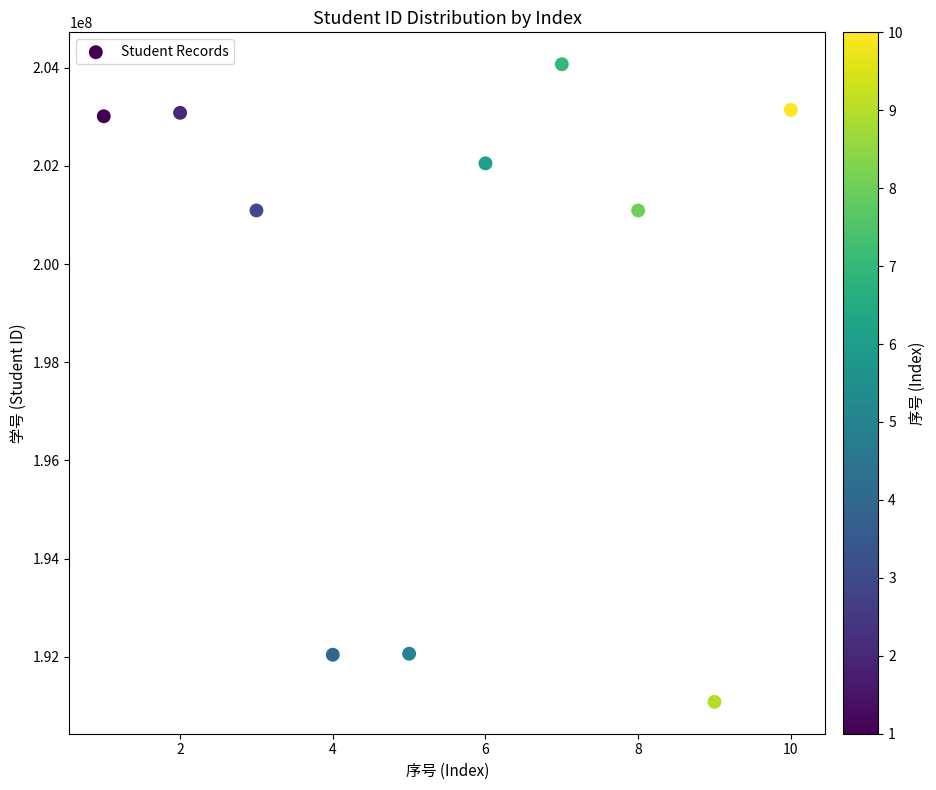

What is the range of X values (max minus min)?

9